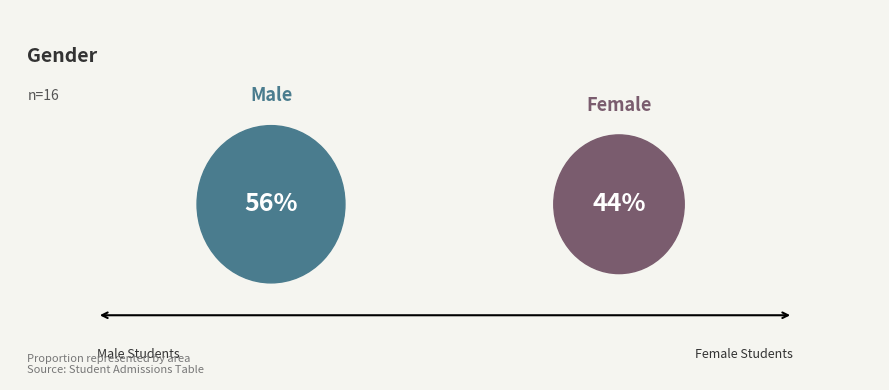

What is the majority slice?

M